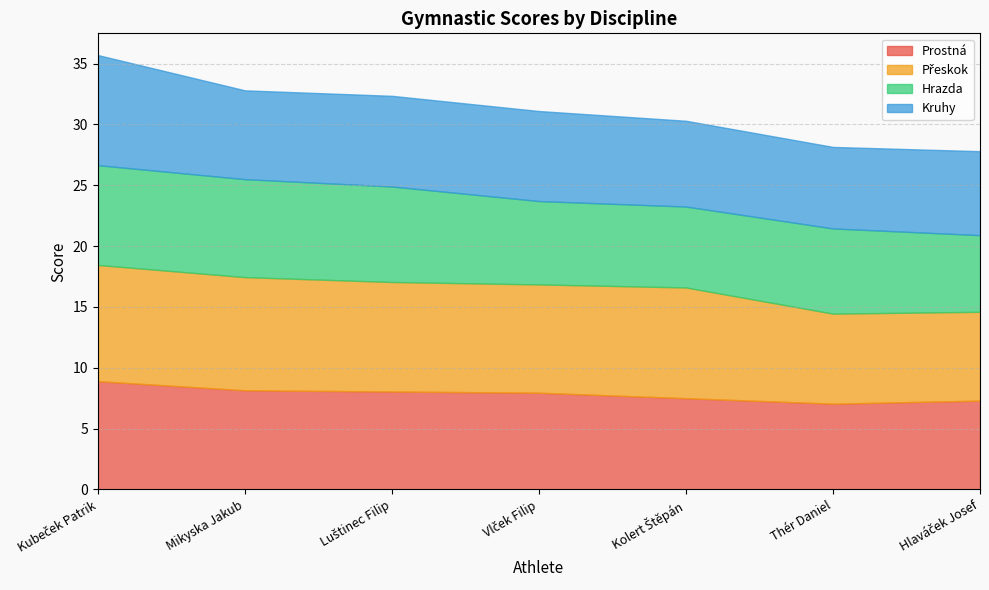

What is the minimum value for Přeskok?

7.3